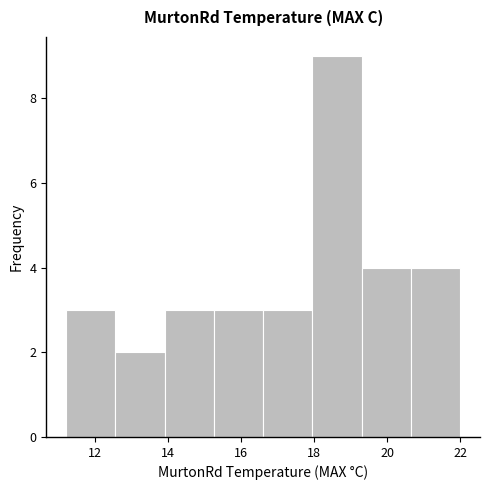

Reading left to right, transcribe this chart: for each bar, give the range it covers on the x-axis and its height. Neither the bar edges nor the heights are printed on the chart, so give them approximately, as read against the axes.

11.20 to 12.55: 3
12.55 to 13.90: 2
13.90 to 15.25: 3
15.25 to 16.60: 3
16.60 to 17.95: 3
17.95 to 19.30: 9
19.30 to 20.65: 4
20.65 to 22.00: 4